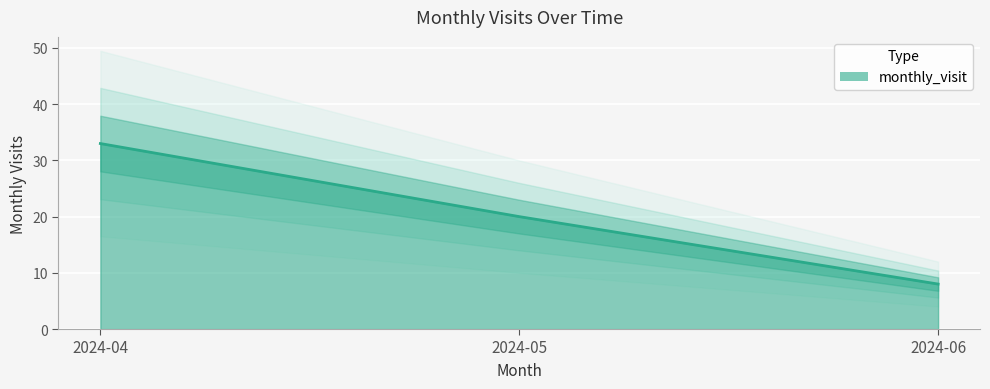

At which category does the chart reach its minimum across all series?

2024-06